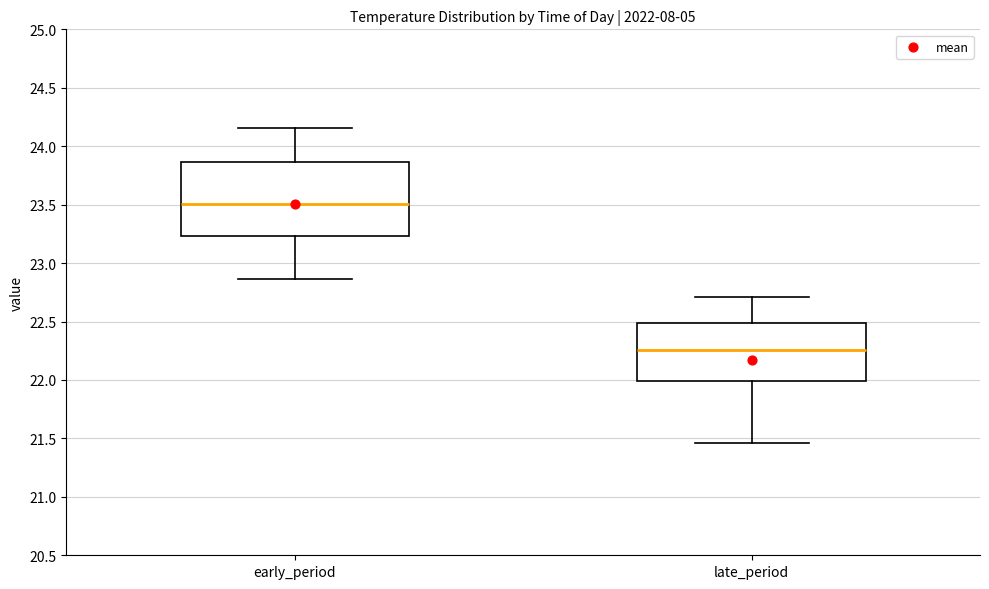

Reading left to right, read every box against the y-axis: the position of its median line, the range the box covers, and the ends of its whiskers. The values are not printed on the chart, so give them approximately, as read against the axis.

early_period: median 23.50, box 23.25 to 23.85, whiskers 22.85 to 24.15
late_period: median 22.25, box 22.00 to 22.50, whiskers 21.45 to 22.70